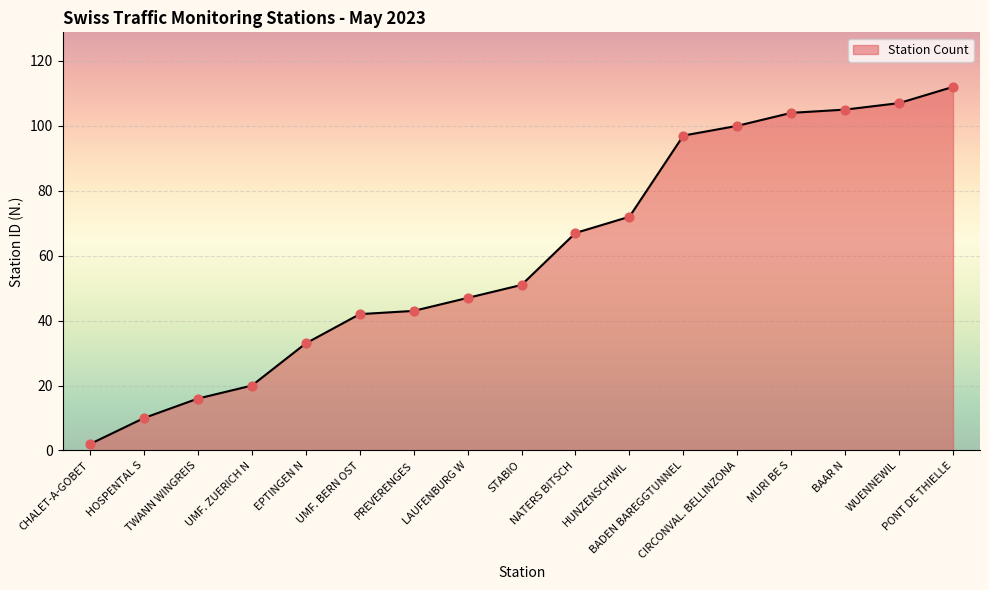

What is the change in value from UMF. ZUERICH N to PONT DE THIELLE?

+92